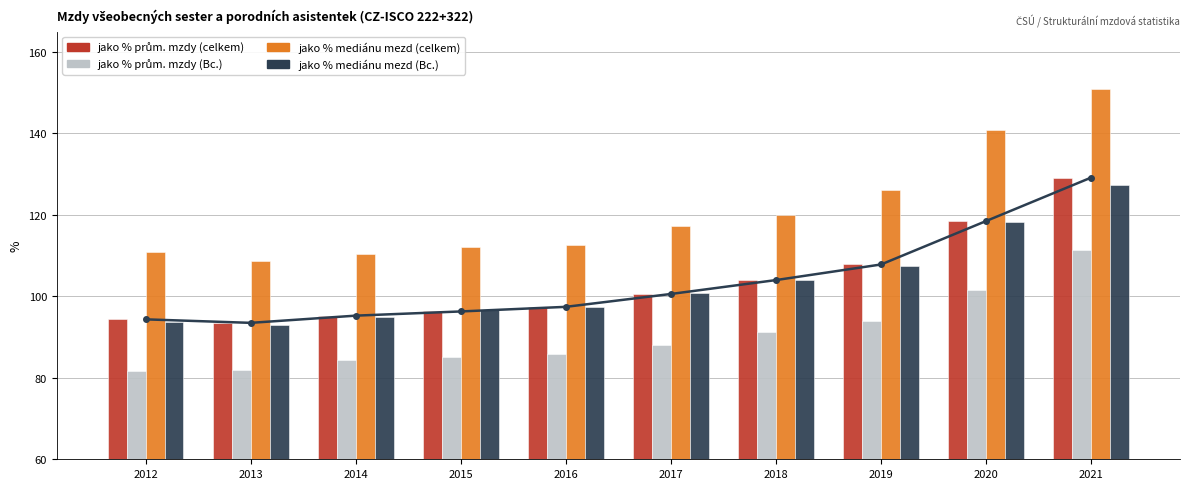

Are the bars horizontal?

No